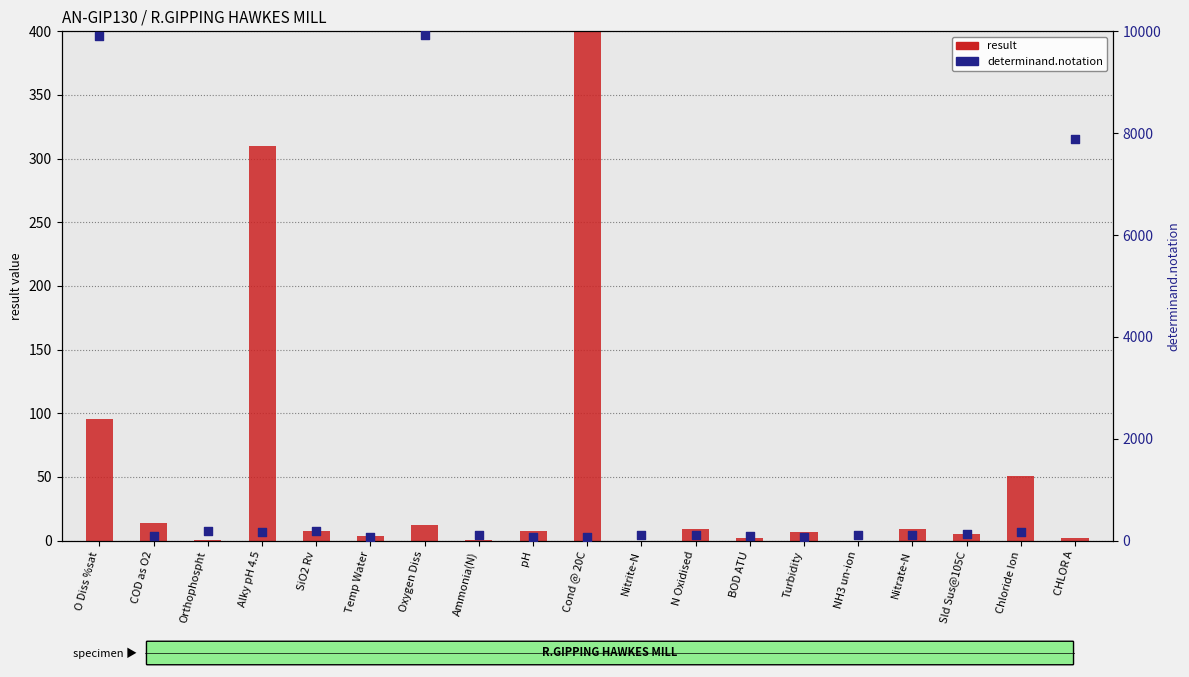

Is the value of determinand.notation at Nitrite-N greater than the value of result at BOD ATU?

Yes